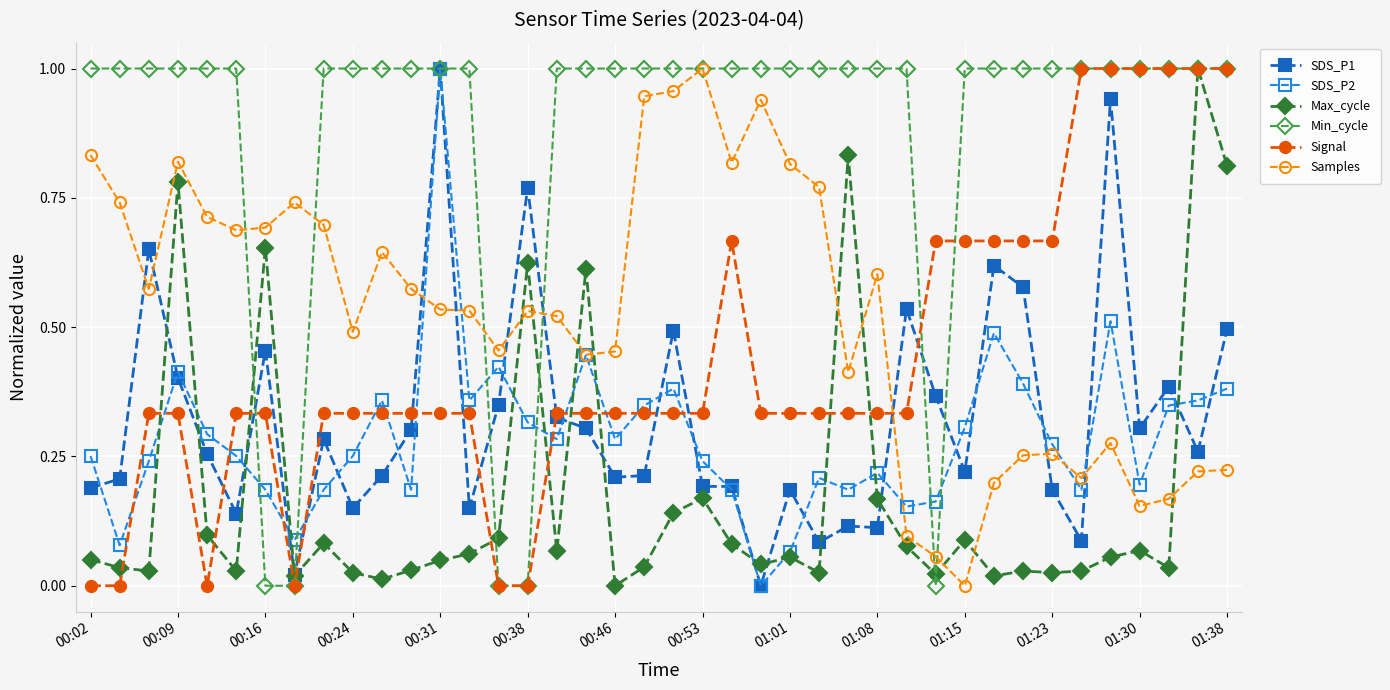

Which series has the largest total across all categories?

Min_cycle